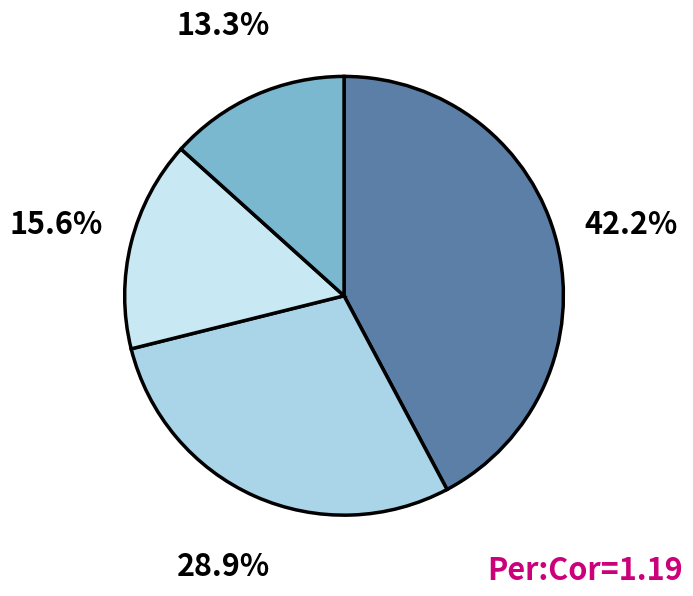

To the nearest percent, what is the difference between the largest and smallest slice percentages?

29%